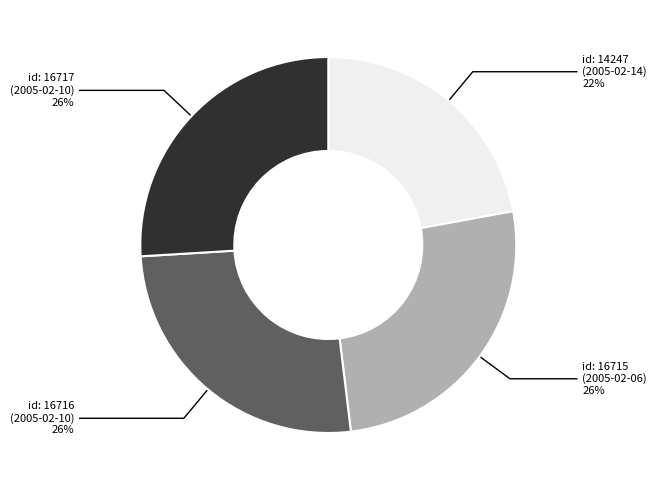

Is there any slice that represents more than half of the pie?

No